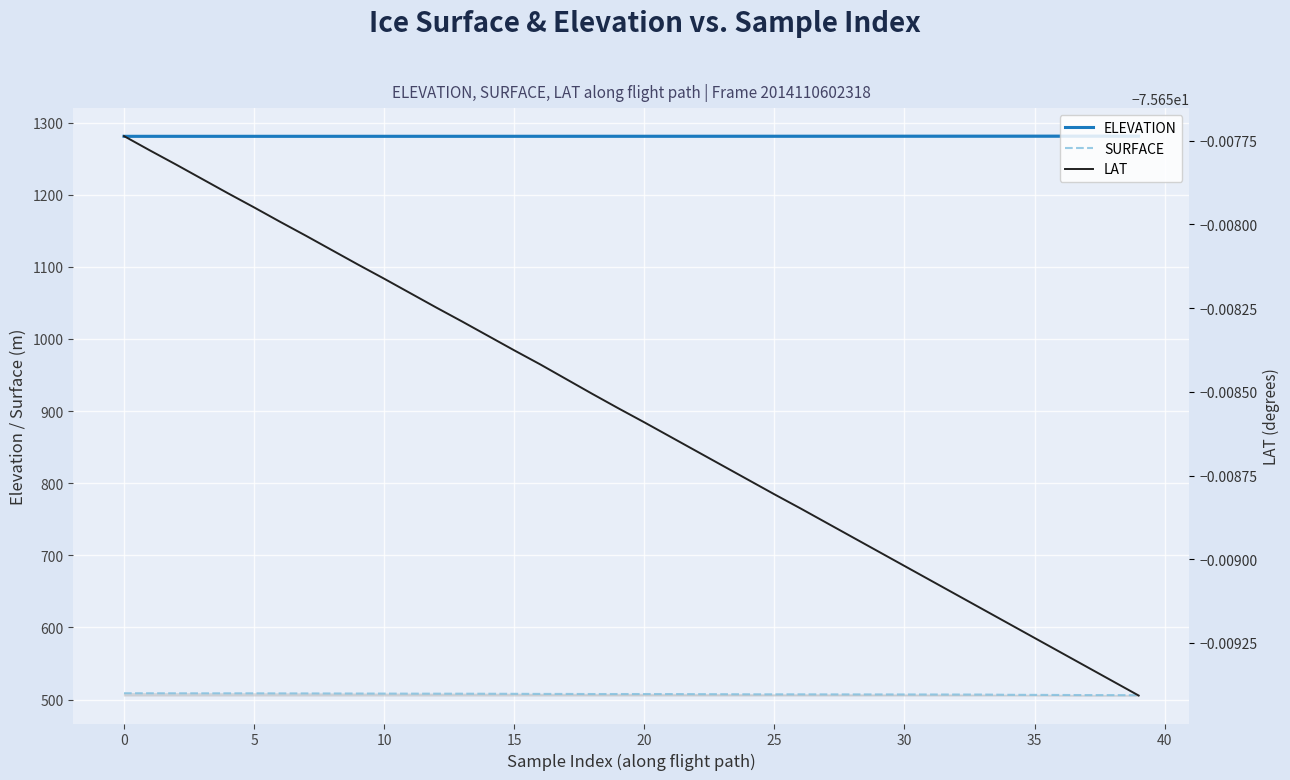

Is it true that SURFACE equals 506.2 at 38?

True